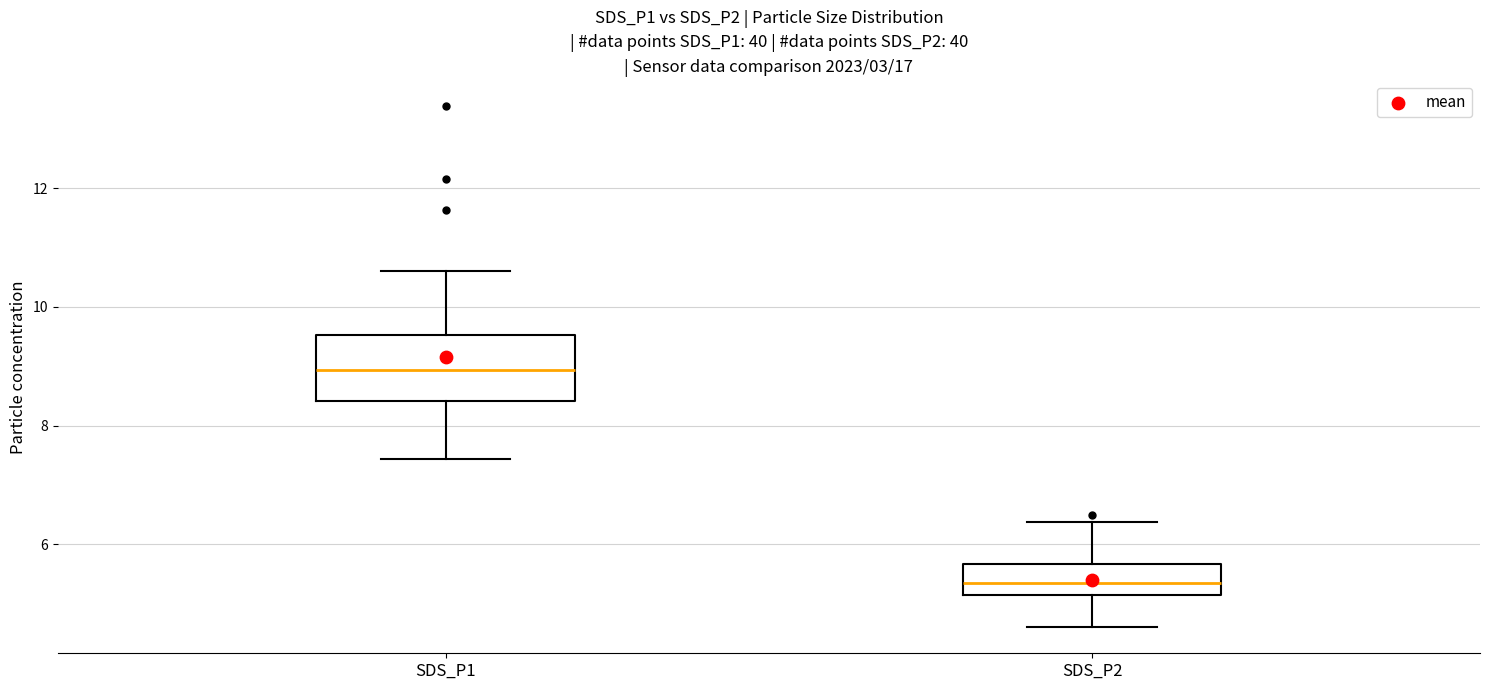

Which box has the lowest median line?

SDS_P2